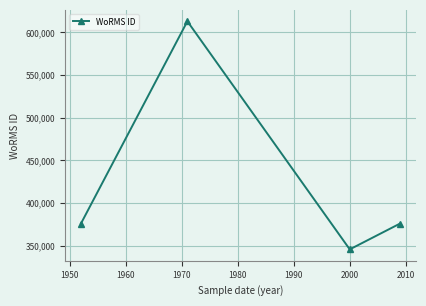

What is the value of the 4th point from the left?

375856